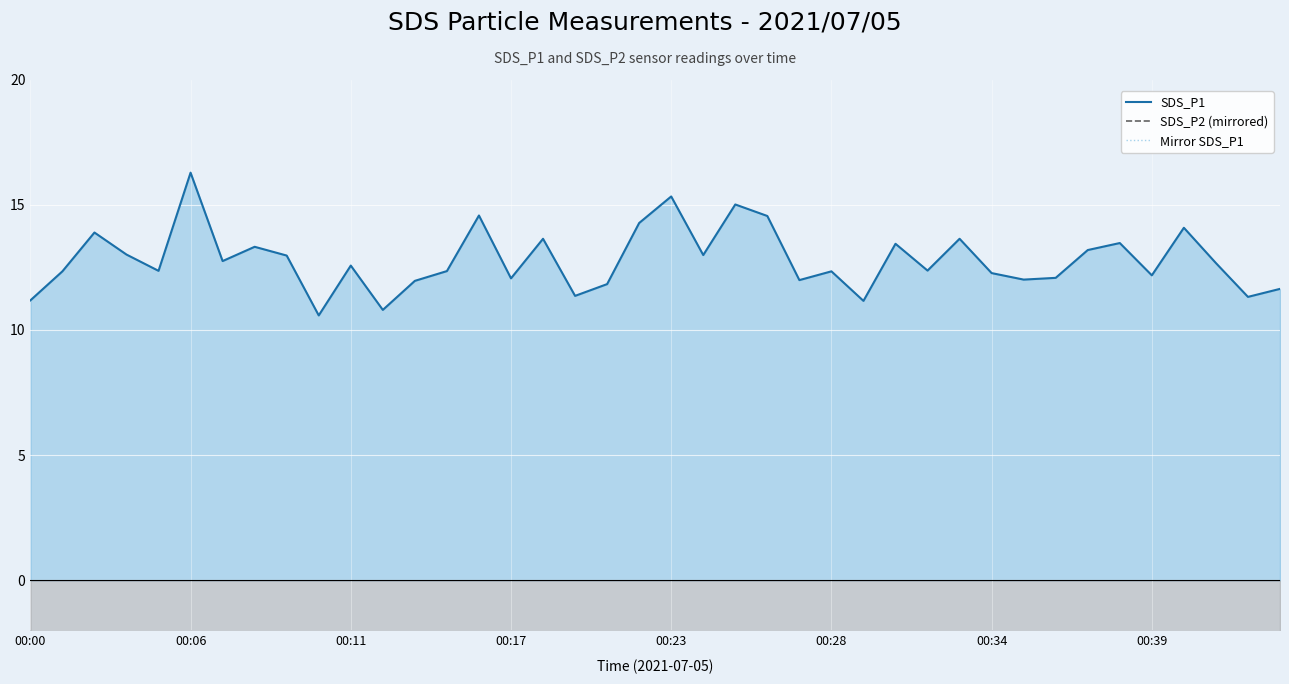

Rank the series by their maximum value, from lowest to highest.

Mirror SDS_P1, SDS_P2 (mirrored), SDS_P1